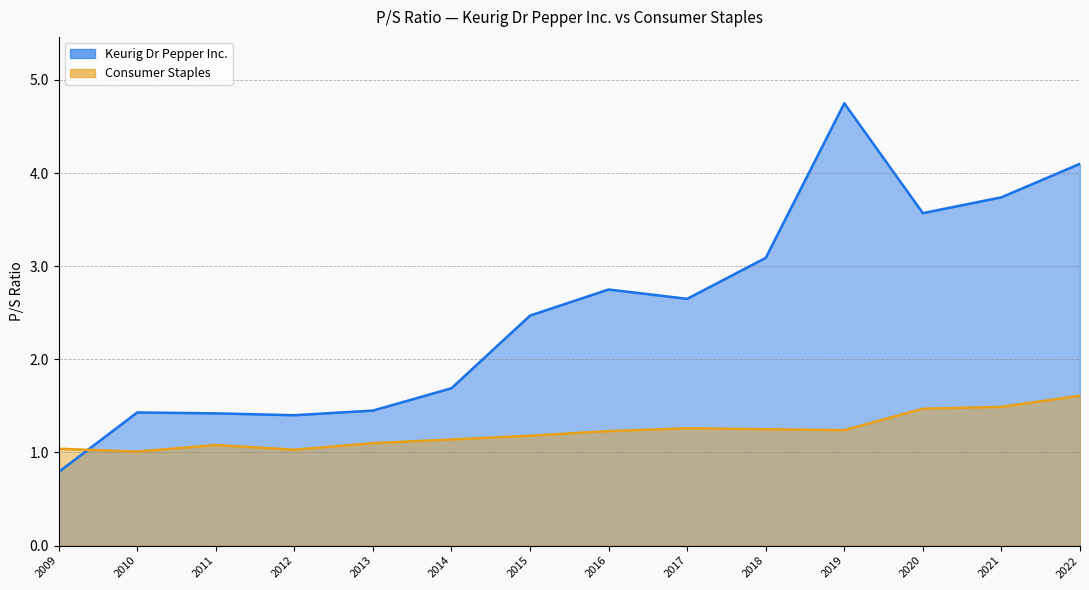

Where do Consumer Staples and Keurig Dr Pepper Inc. first cross each other?

2009 and 2010